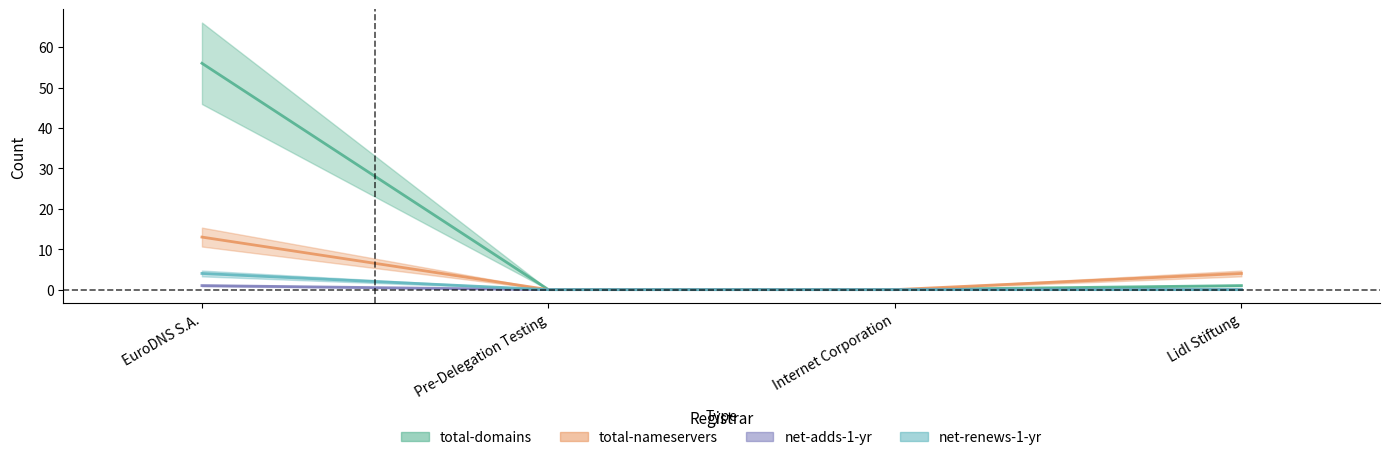

How many lines are shown in the chart?

4